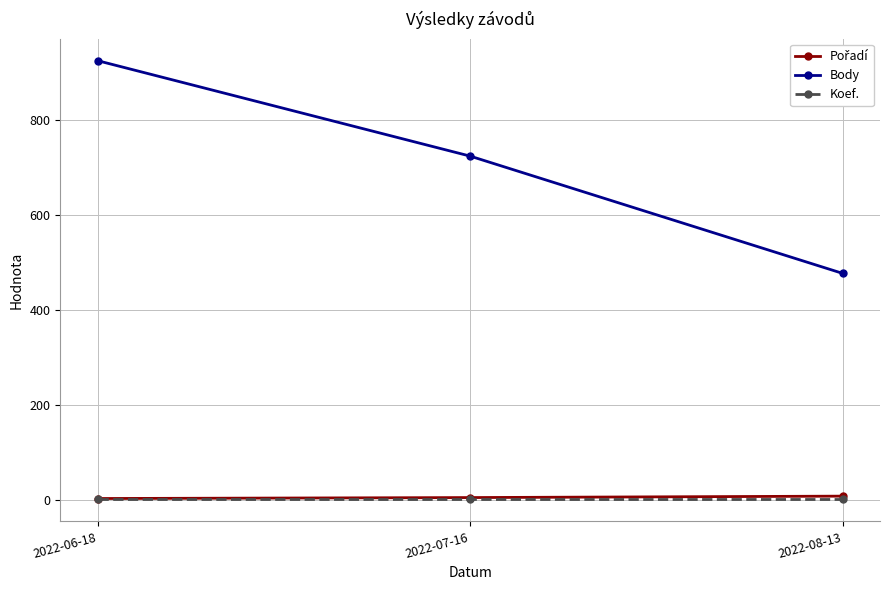

What is the difference between the highest and lowest values at 2022-08-13?

476